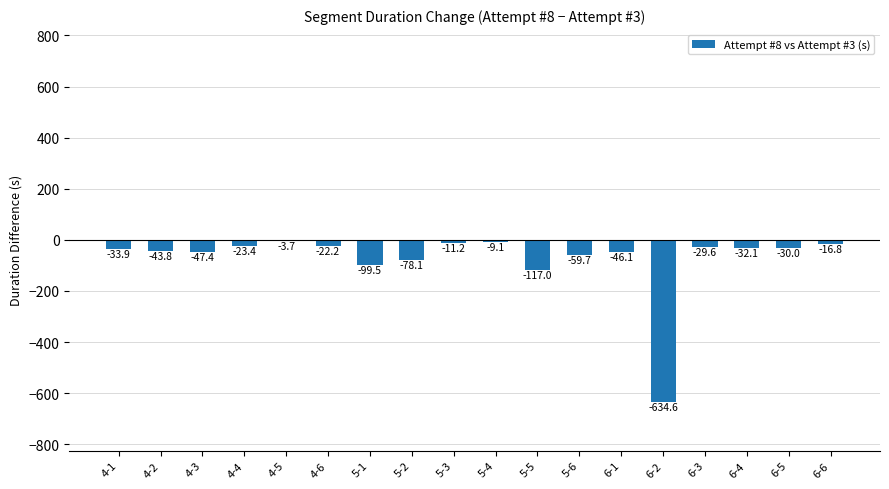

Where does the data first go above -32?

4-4